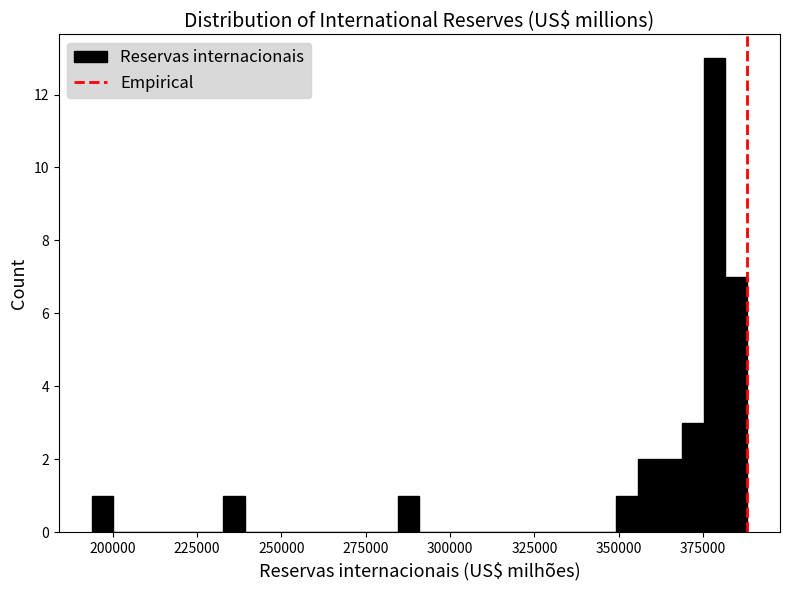

Read against the x-axis, roughly where is the centre of the tallest bar?

380000